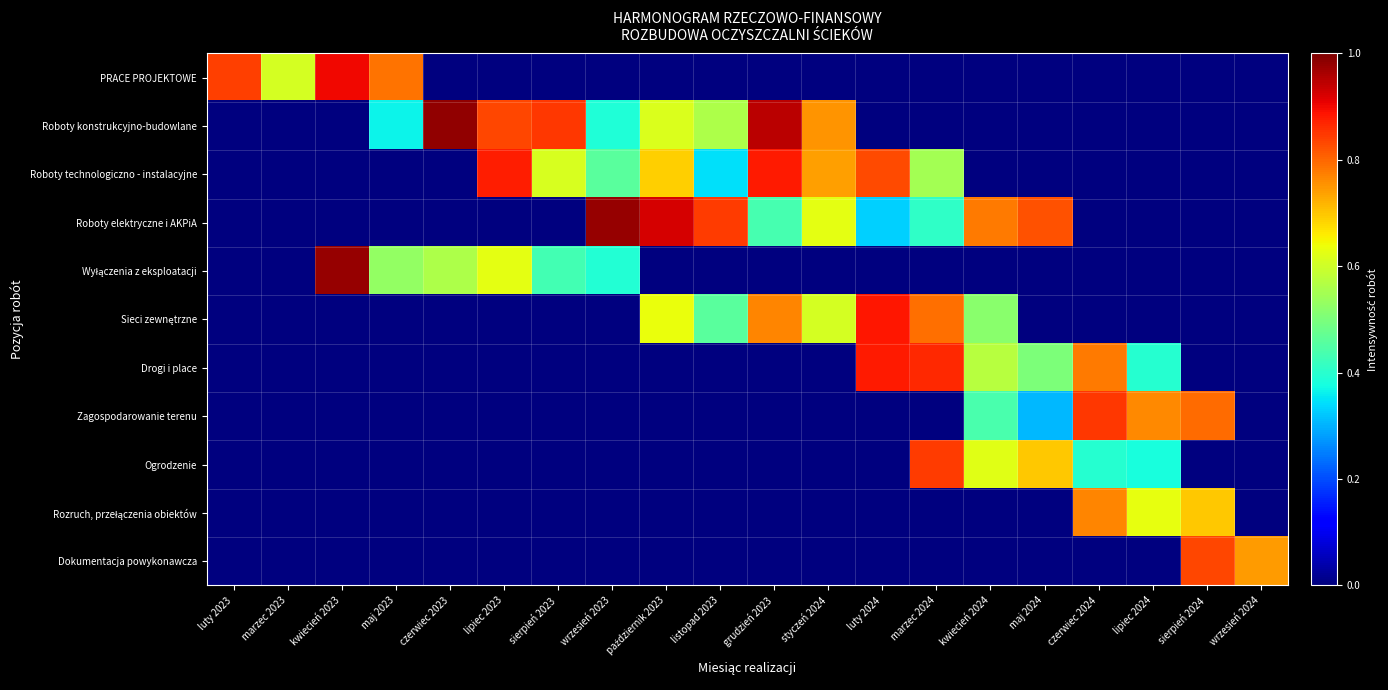

What is the difference between the highest and lowest values at marzec 2024?

0.9